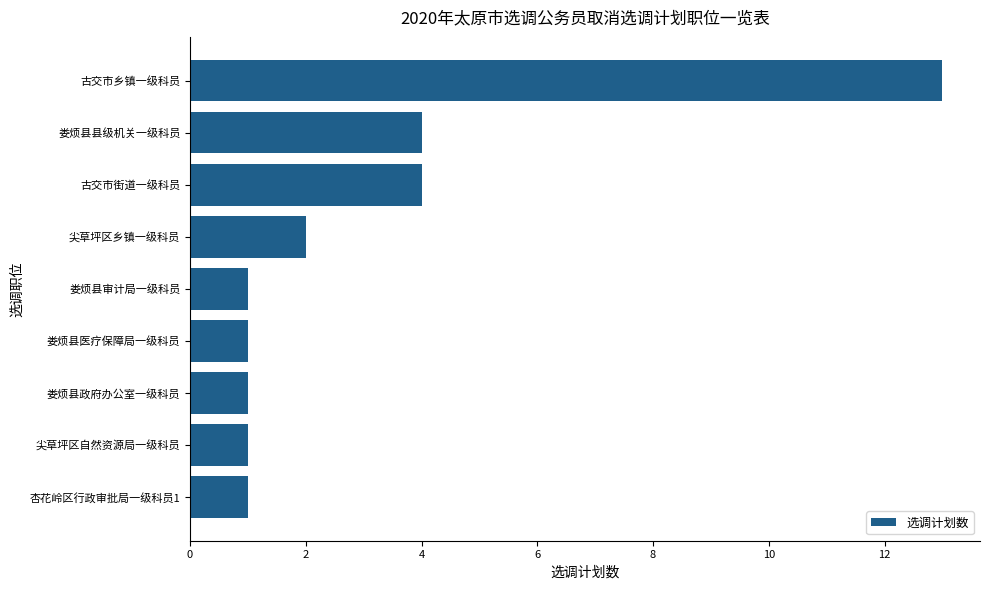

The chart shows a value of 19 at 古交市乡镇一级科员. True or false?

False